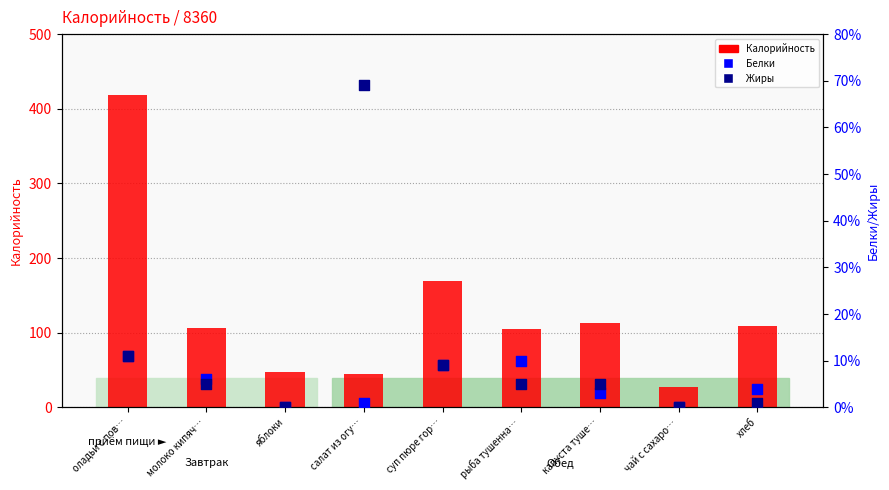

What are all the series names shown in the legend?

Калорийность, Белки, Жиры